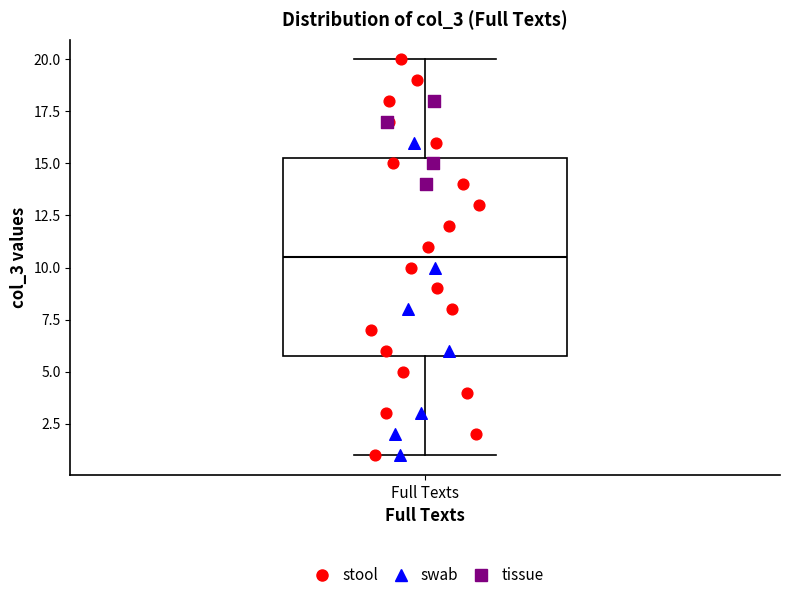

Where is the upper edge of the box for Full Texts on the y-axis? The values are not printed on the chart, so give them approximately, as read against the axis.

15.5